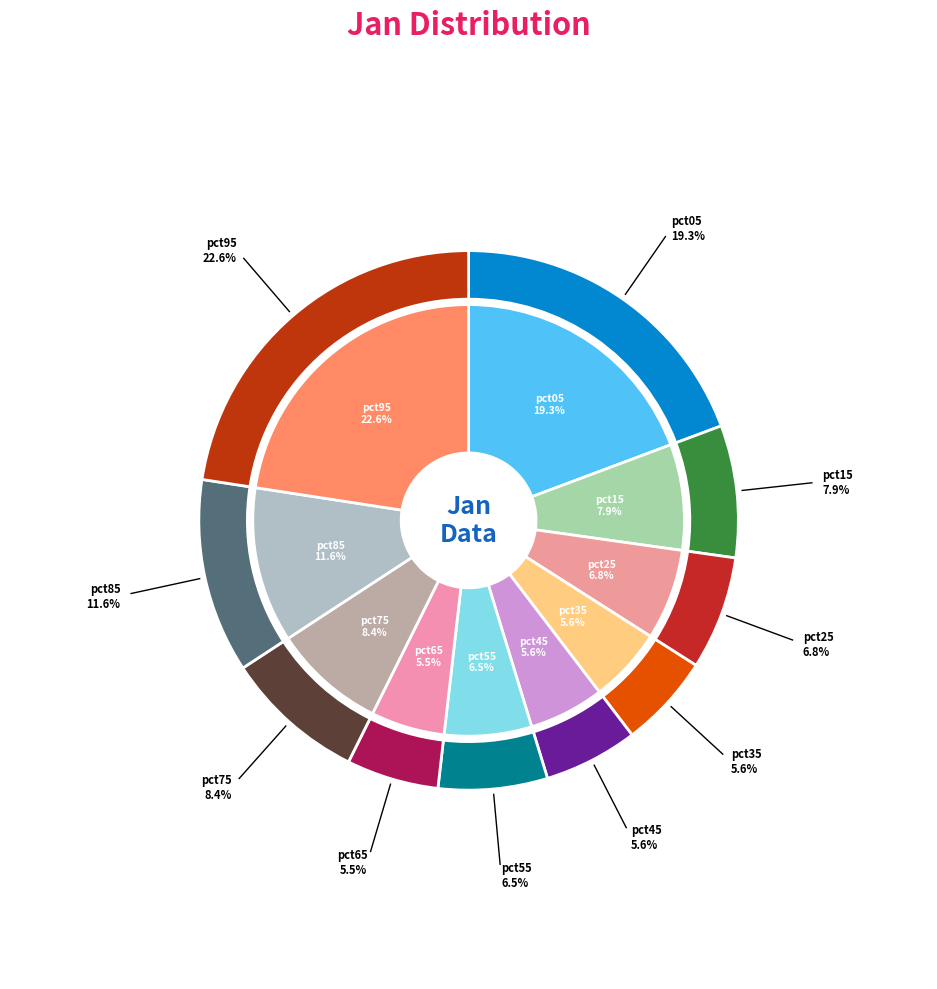

How many slices are in this pie chart?

10